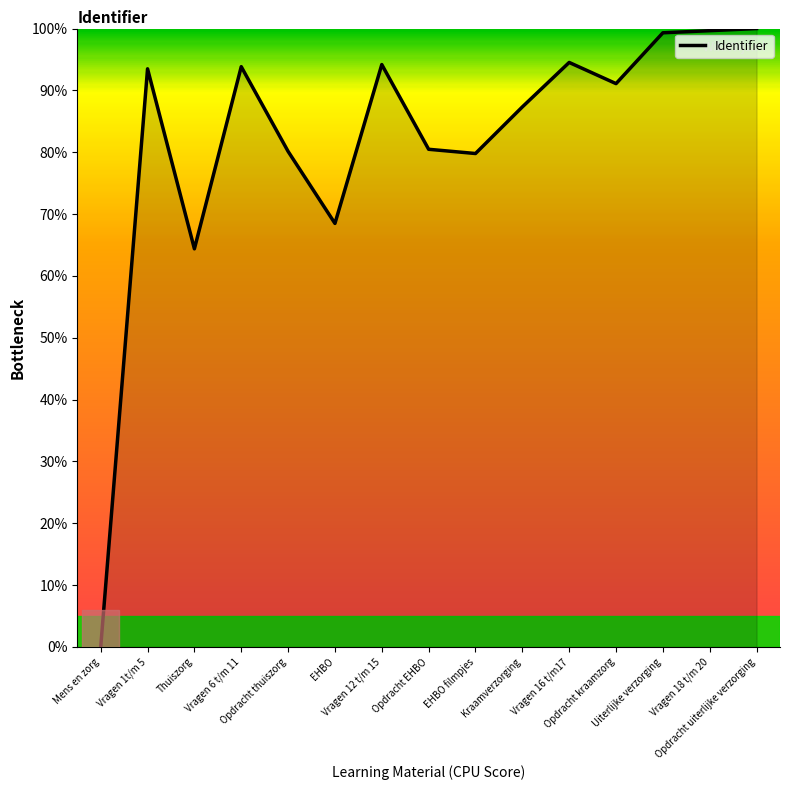

What is the greatest value displayed?

100.0